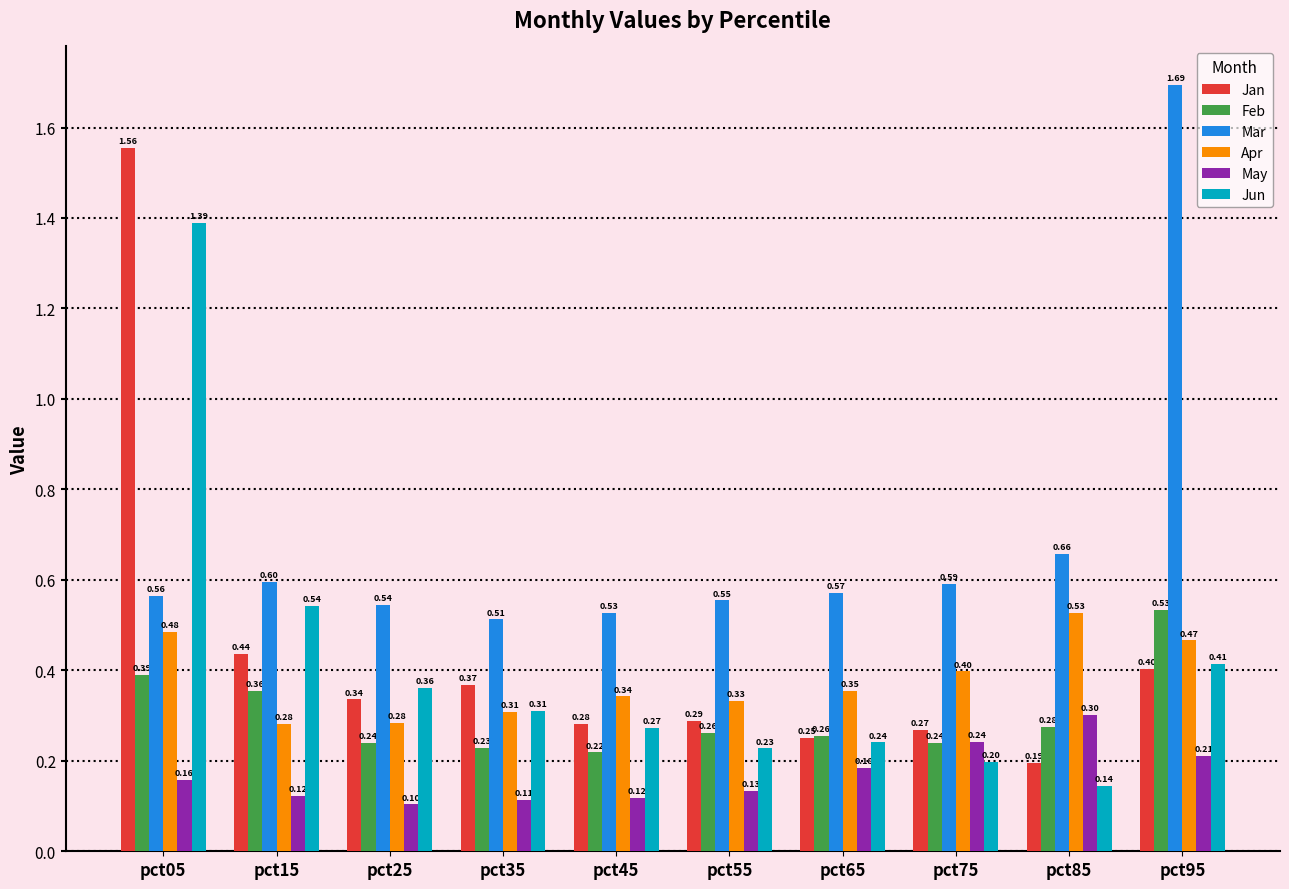

At pct45, list the series in order from smallest to largest.

May, Feb, Jun, Jan, Apr, Mar